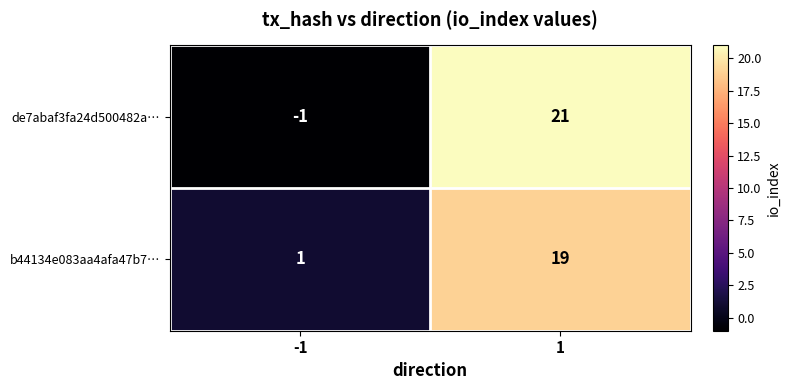

What is the highest value of the de7abaf3fa24d500482a… series?

21